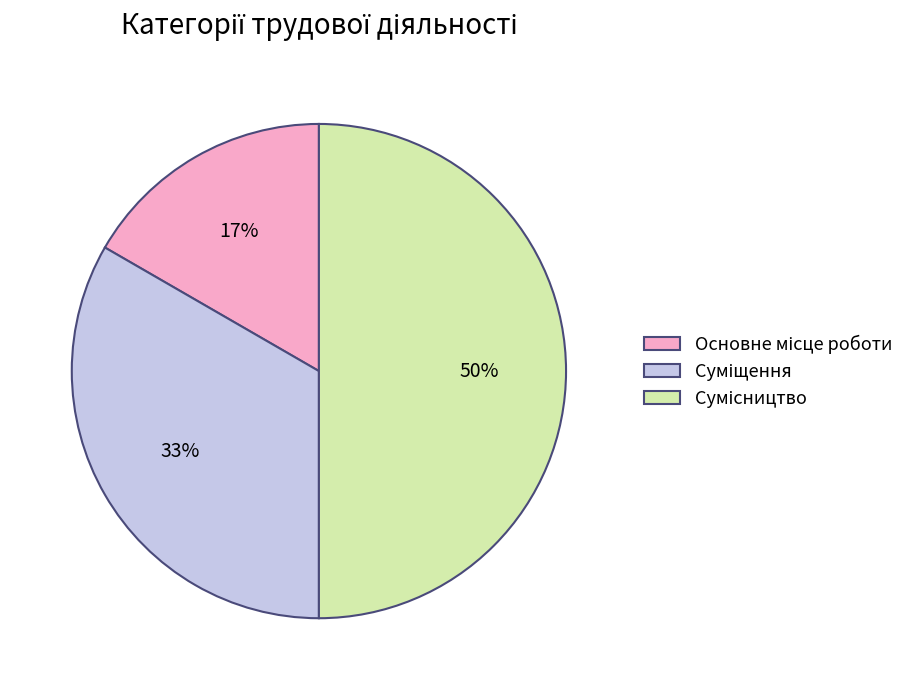

To the nearest percent, what is the difference between the largest and smallest slice percentages?

33%